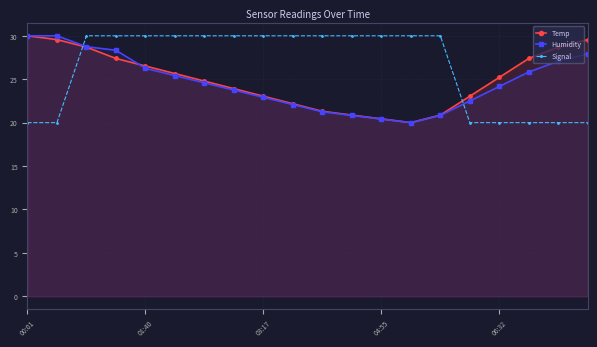

What is the difference between the second highest and second lowest values in the Temp series?

9.1